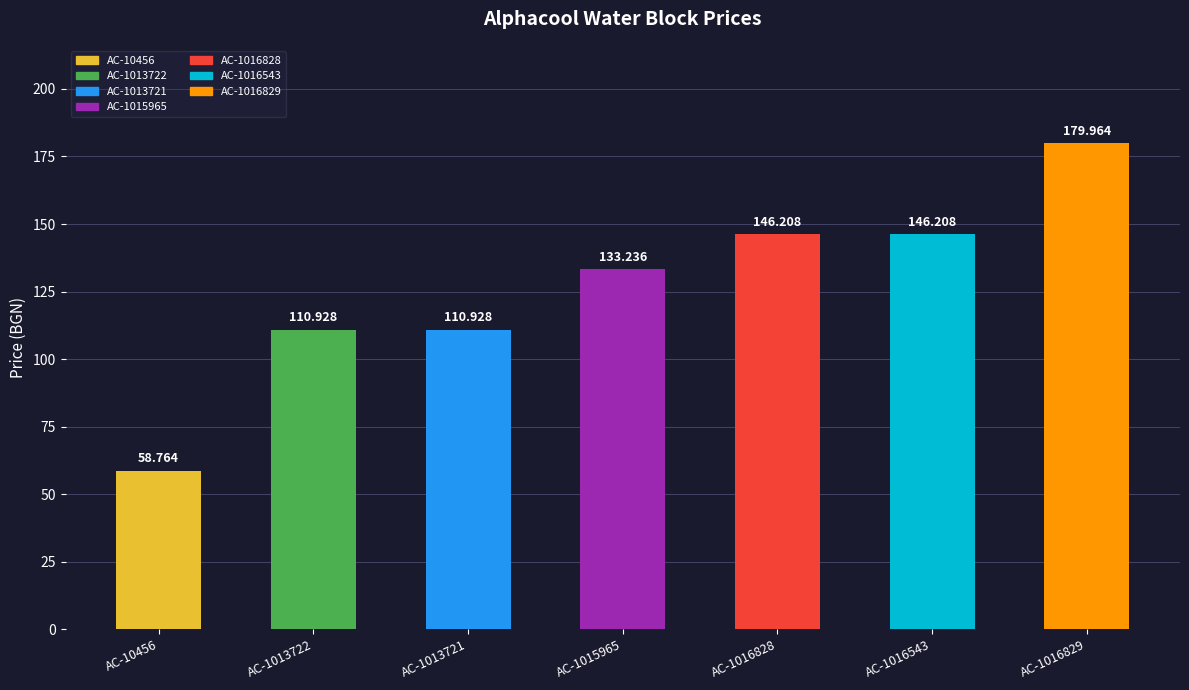

Reading left to right, what are all the values shown in this chart?

AC-10456=58.8	AC-1013722=110.9	AC-1013721=110.9	AC-1015965=133.2	AC-1016828=146.2	AC-1016543=146.2	AC-1016829=180.0